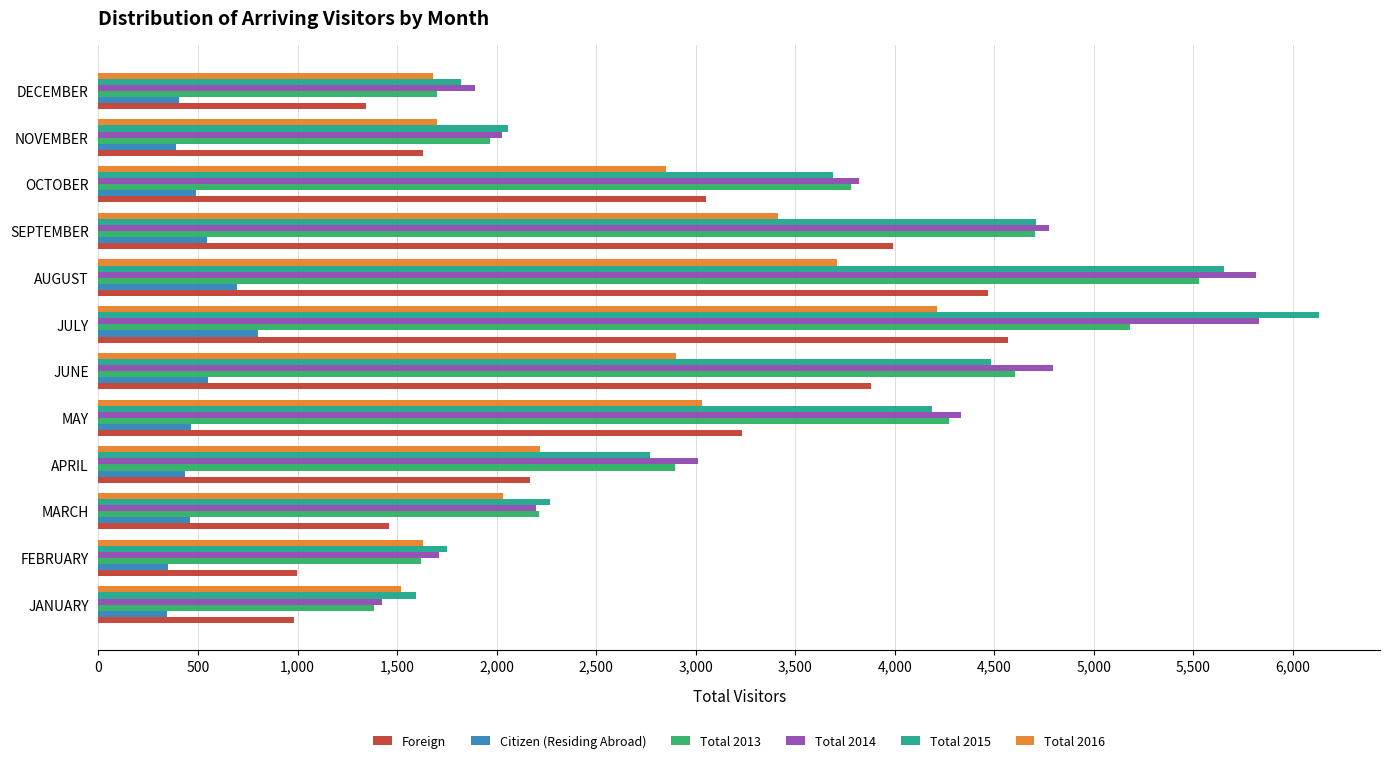

What are all the series names shown in the legend?

Foreign, Citizen (Residing Abroad), Total 2013, Total 2014, Total 2015, Total 2016